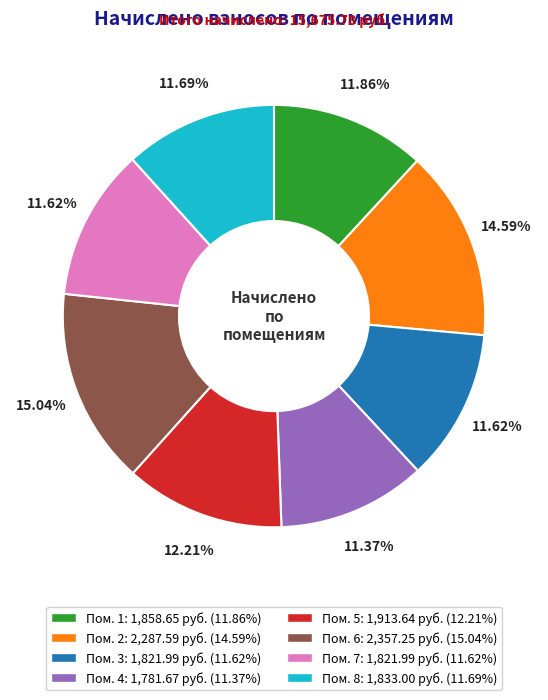

How many segments does this pie chart have?

8